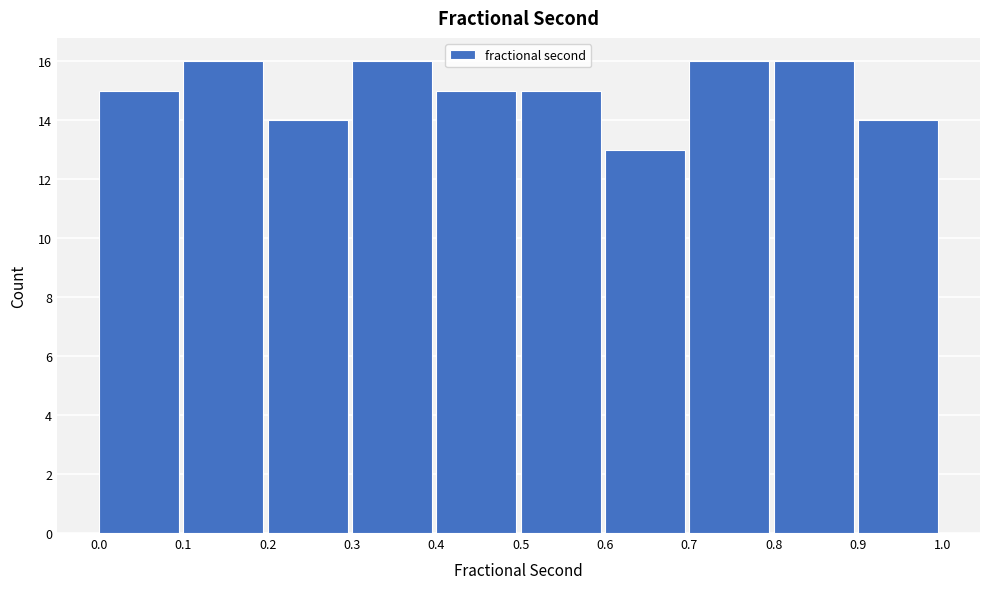

Reading left to right, list every bar in this chart as the range it spans on the x-axis followed by its height. The values are not printed on the chart, so give them approximately, as read against the axis.

0.0 to 0.1: 15
0.1 to 0.2: 16
0.2 to 0.3: 14
0.3 to 0.4: 16
0.4 to 0.5: 15
0.5 to 0.6: 15
0.6 to 0.7: 13
0.7 to 0.8: 16
0.8 to 0.9: 16
0.9 to 1.0: 14